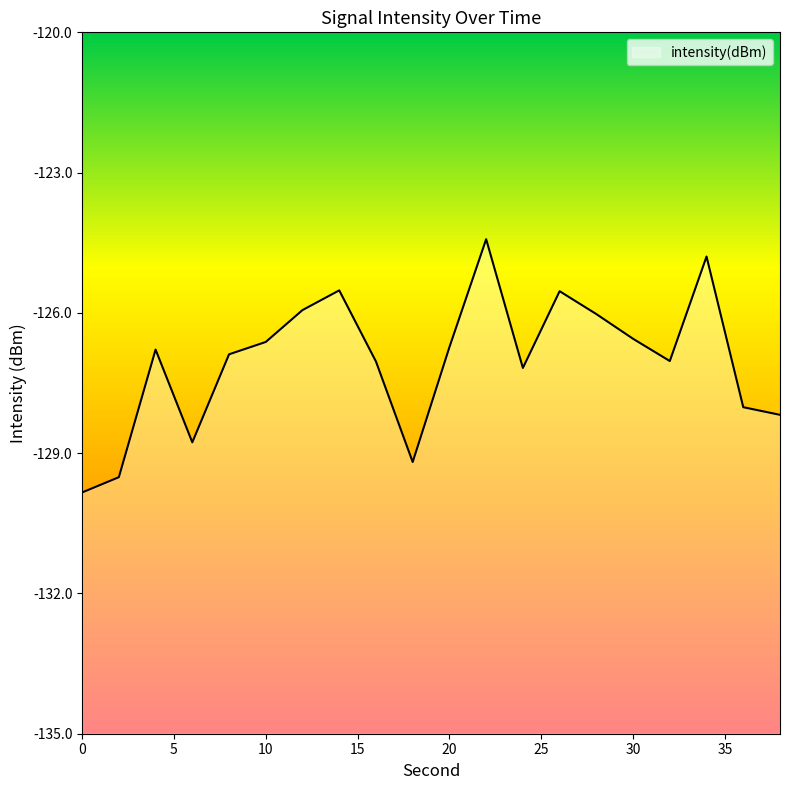

What is the difference between the maximum and minimum values?

5.4